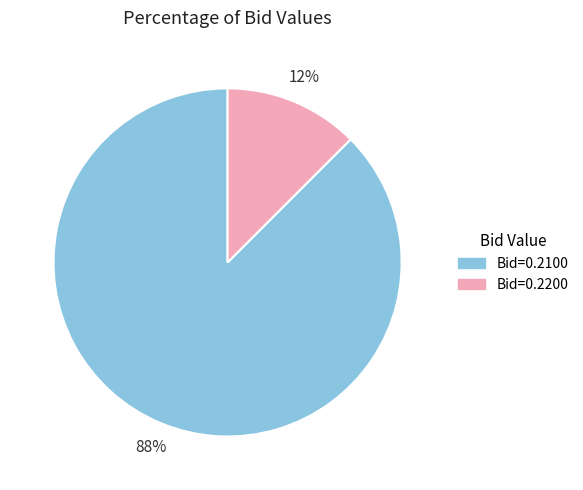

Does any single category account for the majority?

Yes